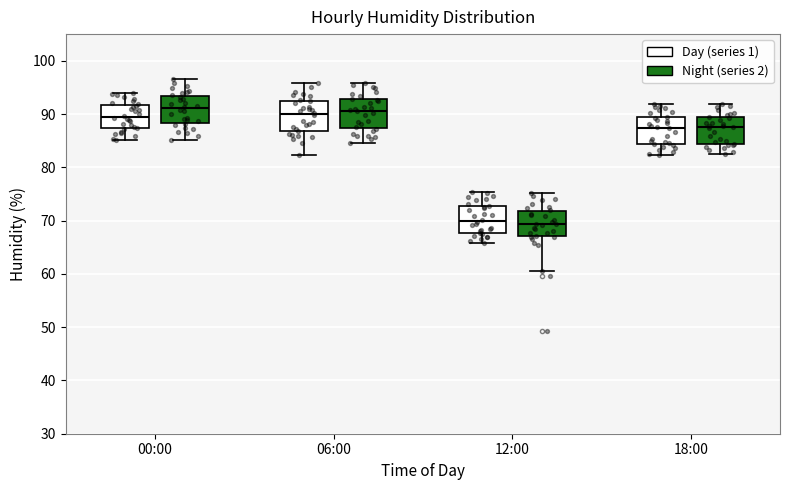

Reading left to right, read every box against the y-axis: the position of its median line, the range the box covers, and the ends of its whiskers. The values are not printed on the chart, so give them approximately, as read against the axis.

00:00 (Day (series 1)): median 89, box 87 to 92, whiskers 85 to 94
00:00 (Night (series 2)): median 91, box 88 to 93, whiskers 85 to 97
06:00 (Day (series 1)): median 90, box 87 to 92, whiskers 82 to 96
06:00 (Night (series 2)): median 91, box 87 to 93, whiskers 85 to 96
12:00 (Day (series 1)): median 70, box 68 to 73, whiskers 66 to 75
12:00 (Night (series 2)): median 69, box 67 to 72, whiskers 61 to 75
18:00 (Day (series 1)): median 87, box 84 to 89, whiskers 82 to 92
18:00 (Night (series 2)): median 88, box 84 to 89, whiskers 83 to 92